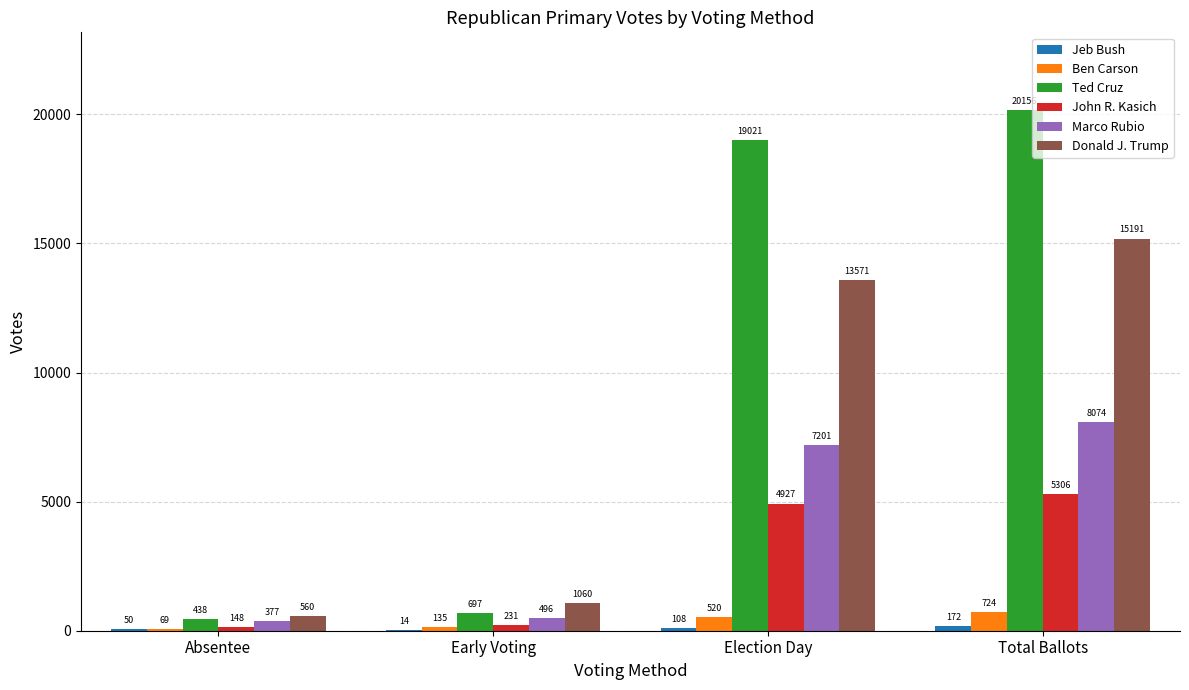

What is the maximum value shown in the chart?

20156